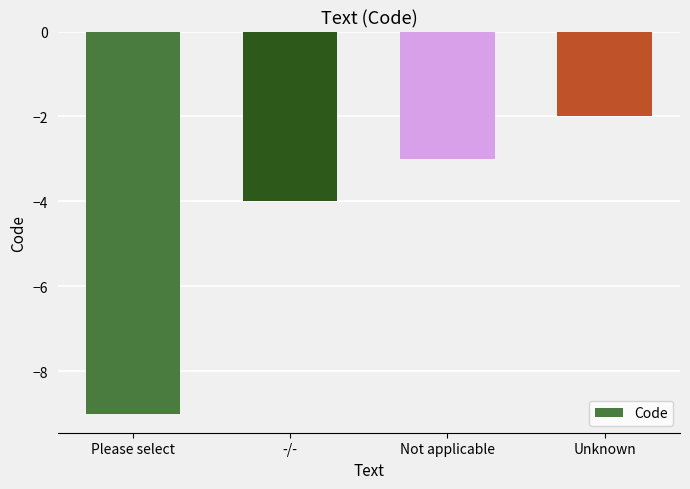

Reading right to left, list all the values displayed in this chart.

-2	-3	-4	-9